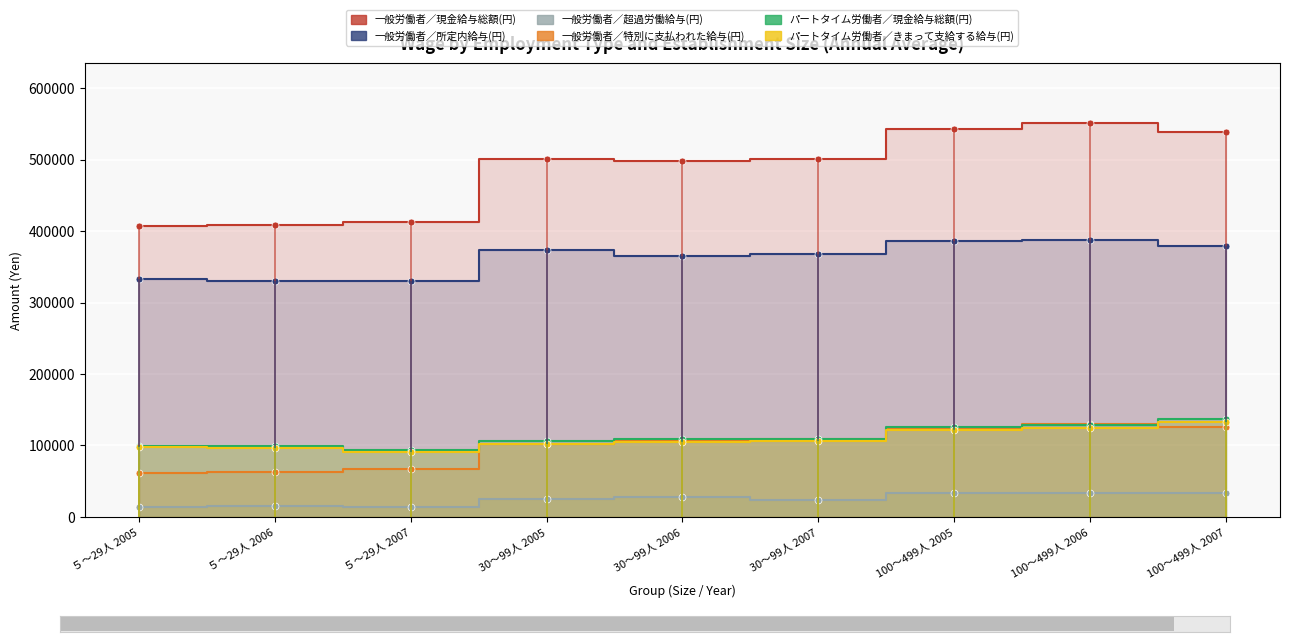

Reading left to right, extract all data points from this chart.

一般労働者／現金給与総額(円): ５～29人 2005=407107	５～29人 2006=407888	５～29人 2007=412032	30～99人 2005=500758	30～99人 2006=497801	30～99人 2007=501143	100～499人 2005=542572	100～499人 2006=551775	100～499人 2007=538231
一般労働者／所定内給与(円): ５～29人 2005=332356	５～29人 2006=330375	５～29人 2007=329950	30～99人 2005=372831	30～99人 2006=364743	30～99人 2007=368257	100～499人 2005=385604	100～499人 2006=387852	100～499人 2007=379284
一般労働者／超過労働給与(円): ５～29人 2005=13338	５～29人 2006=14871	５～29人 2007=14525	30～99人 2005=25371	30～99人 2006=27305	30～99人 2007=23730	100～499人 2005=34056	100～499人 2006=33949	100～499人 2007=32913
一般労働者／特別に支払われた給与(円): ５～29人 2005=61413	５～29人 2006=62642	５～29人 2007=67557	30～99人 2005=102556	30～99人 2006=105753	30～99人 2007=109156	100～499人 2005=122912	100～499人 2006=129974	100～499人 2007=126034
パートタイム労働者／現金給与総額(円): ５～29人 2005=99747	５～29人 2006=98940	５～29人 2007=93397	30～99人 2005=105783	30～99人 2006=108428	30～99人 2007=109626	100～499人 2005=126312	100～499人 2006=128526	100～499人 2007=136902
パートタイム労働者／きまって支給する給与(円): ５～29人 2005=98127	５～29人 2006=96931	５～29人 2007=91497	30～99人 2005=101649	30～99人 2006=105198	30～99人 2007=106553	100～499人 2005=121330	100～499人 2006=123904	100～499人 2007=132189